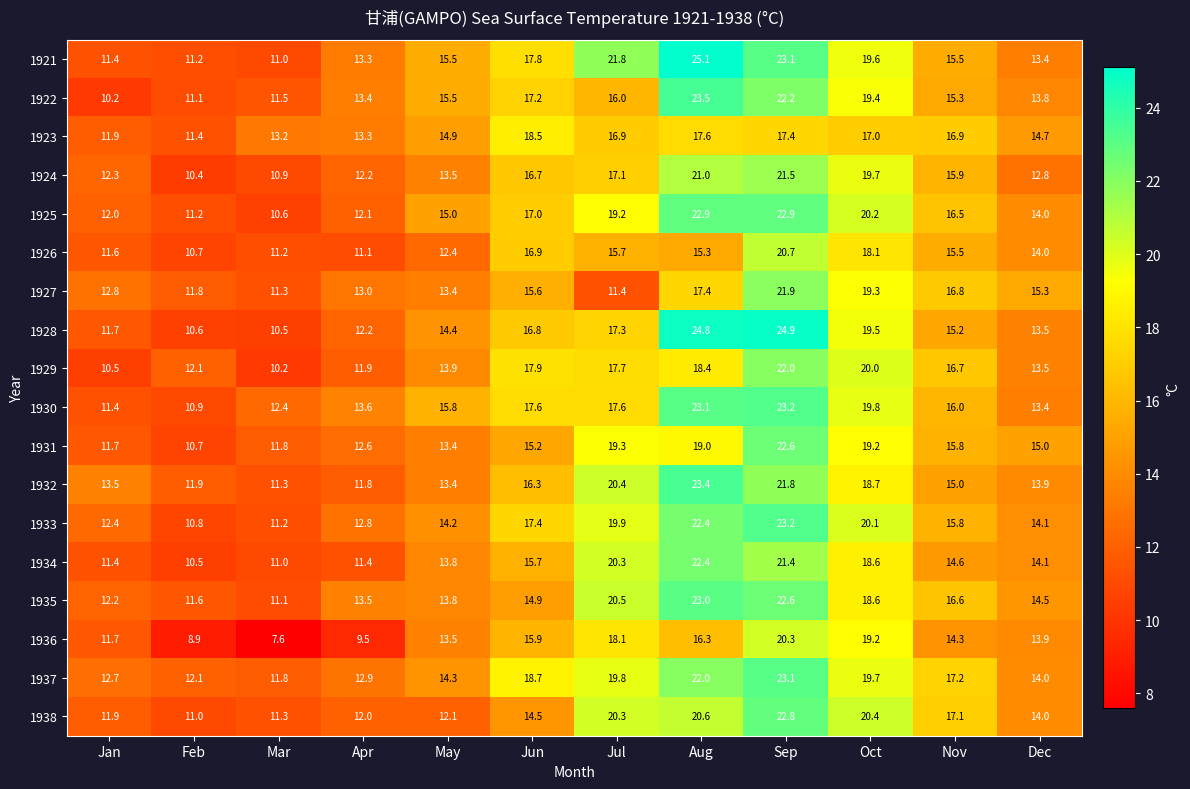

What is the average value of the 1924 series?

15.3